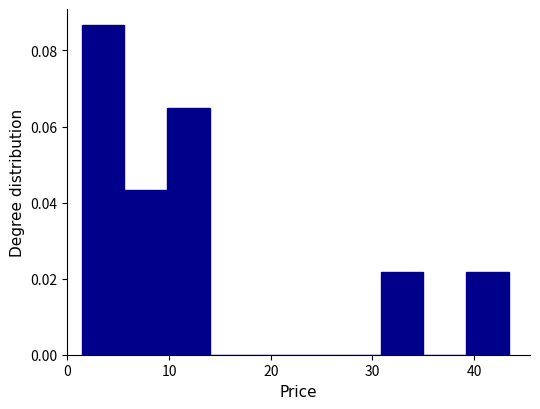

What is the height of the bar covering 9.8 to 14.0 on the x-axis? Neither the bar edges nor the heights are printed on the chart, so give them approximately, as read against the axes.

0.064